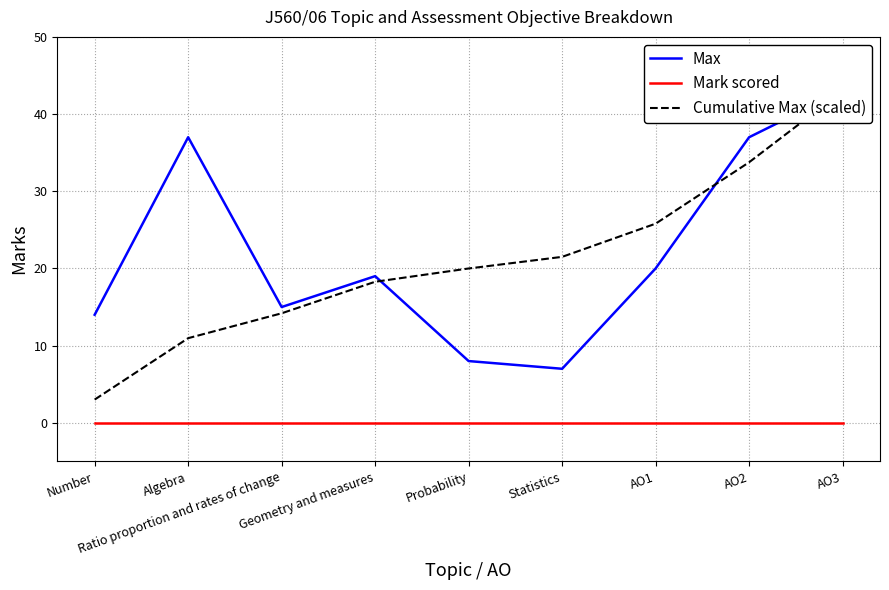

What is the difference between the highest and lowest values at Ratio proportion and rates of change?

15.0